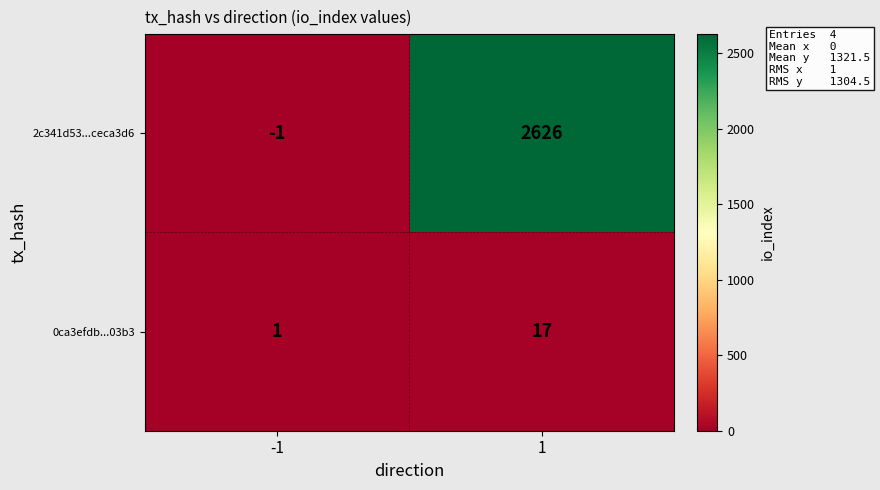

Count the number of categories in the chart.

2